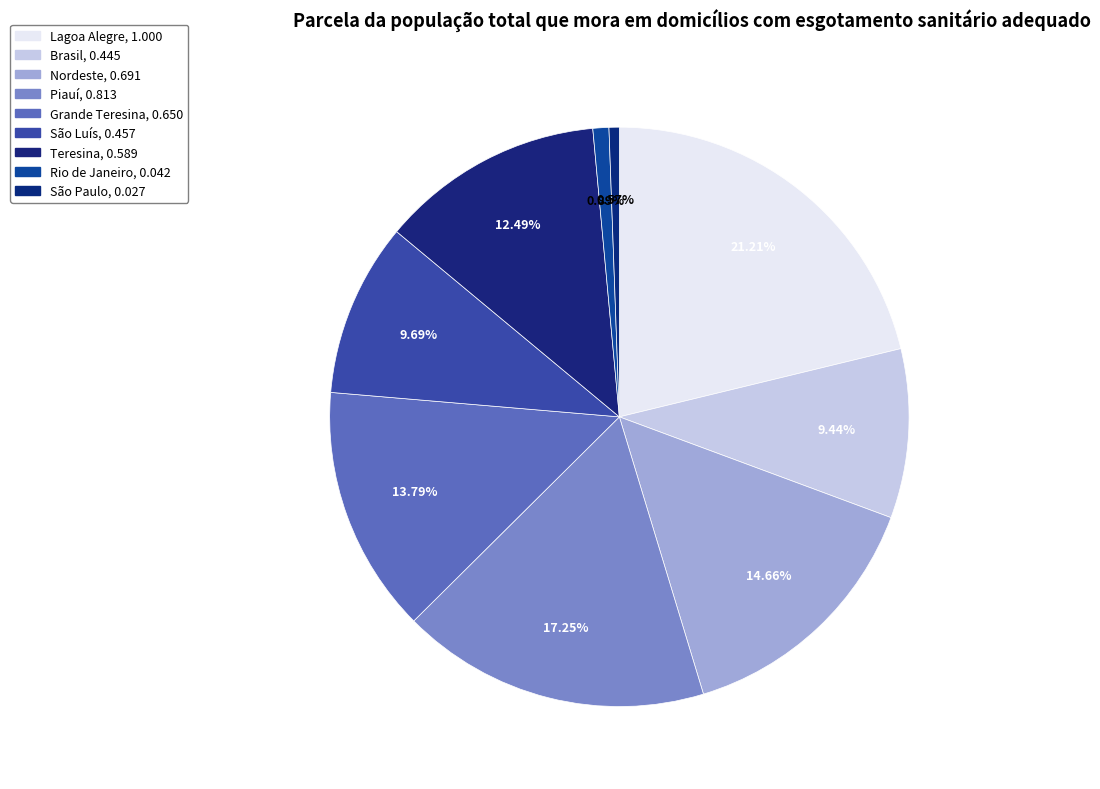

Which category has the biggest portion of the pie?

Lagoa Alegre